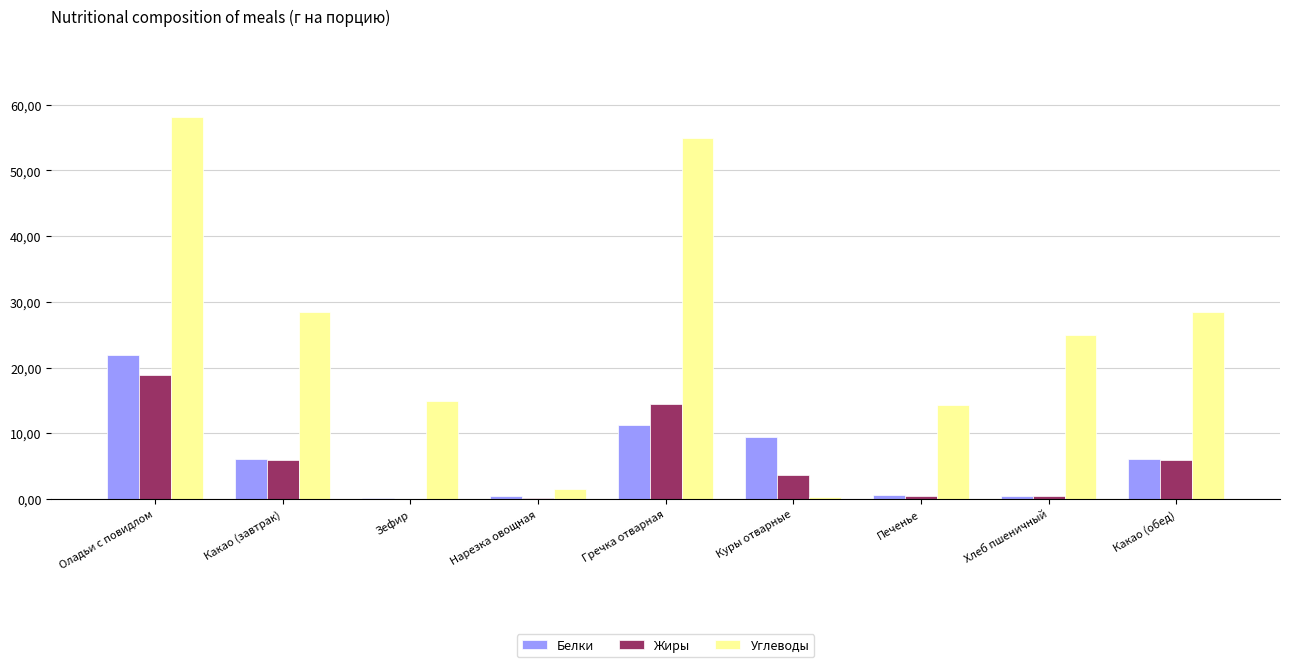

Rank the series at Хлеб пшеничный from lowest to highest value.

Белки, Жиры, Углеводы